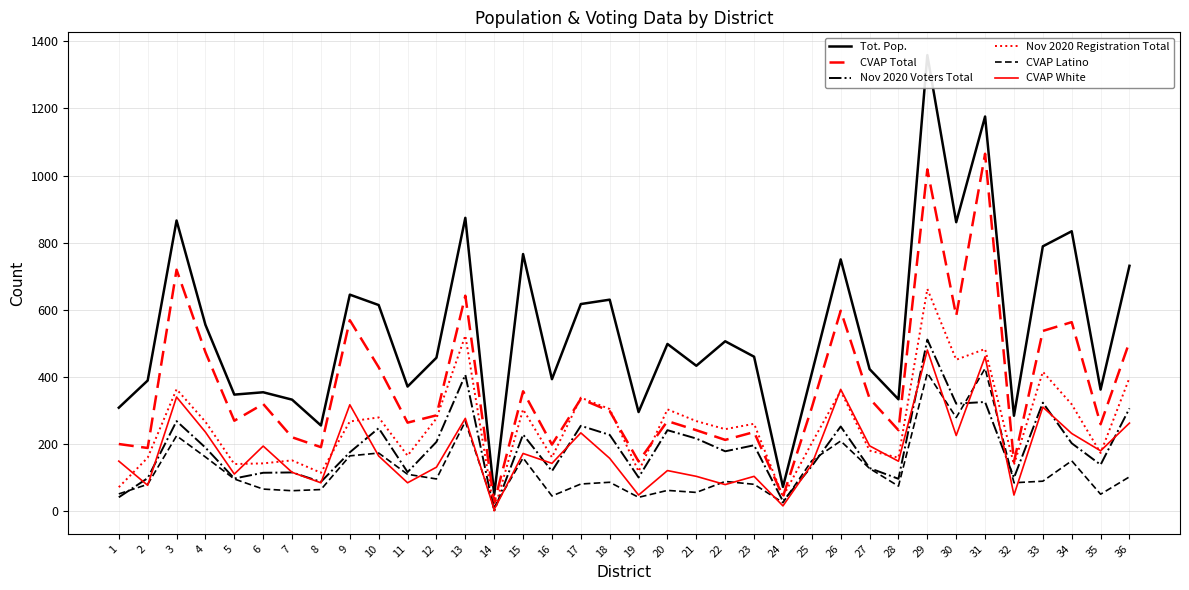

True or false: CVAP White has more than 2 interior local peaks.

True